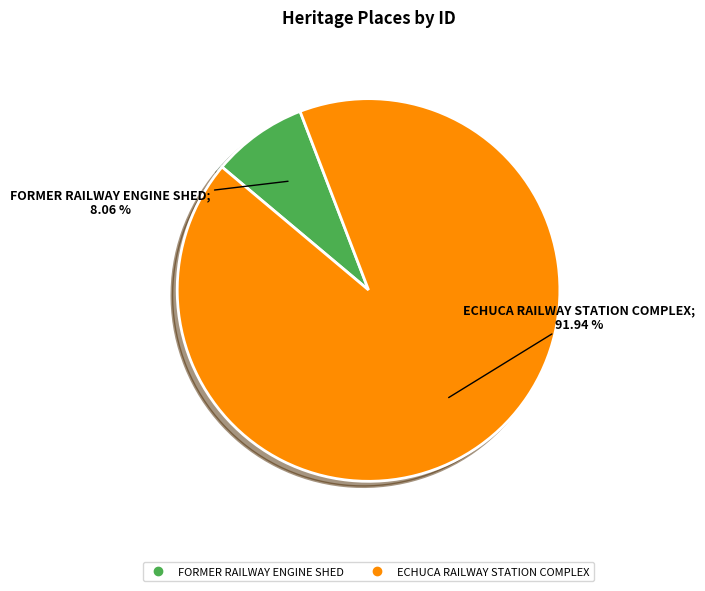

To the nearest percent, what percentage of the pie is ECHUCA RAILWAY STATION COMPLEX?

92%